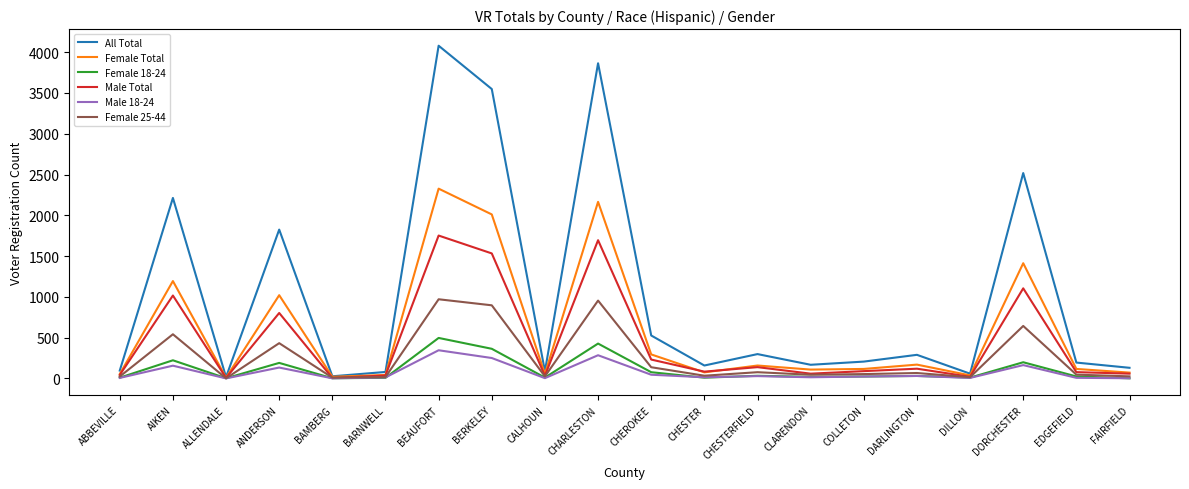

Which series has the widest spread of values?

All Total